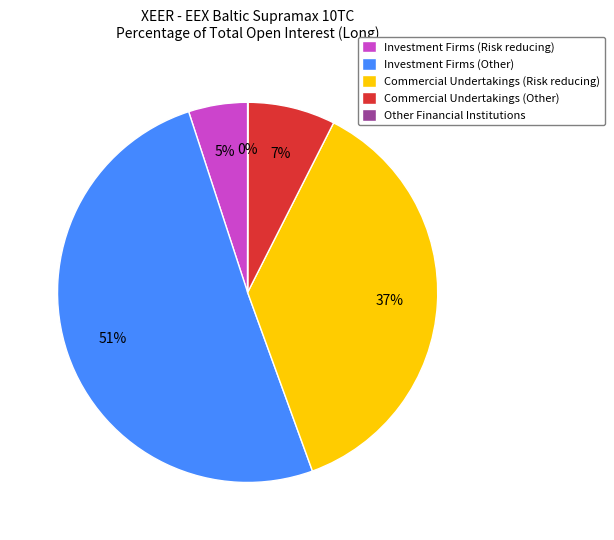

Combined, do Investment Firms (Risk reducing) and Commercial Undertakings (Other) account for over 50%?

No